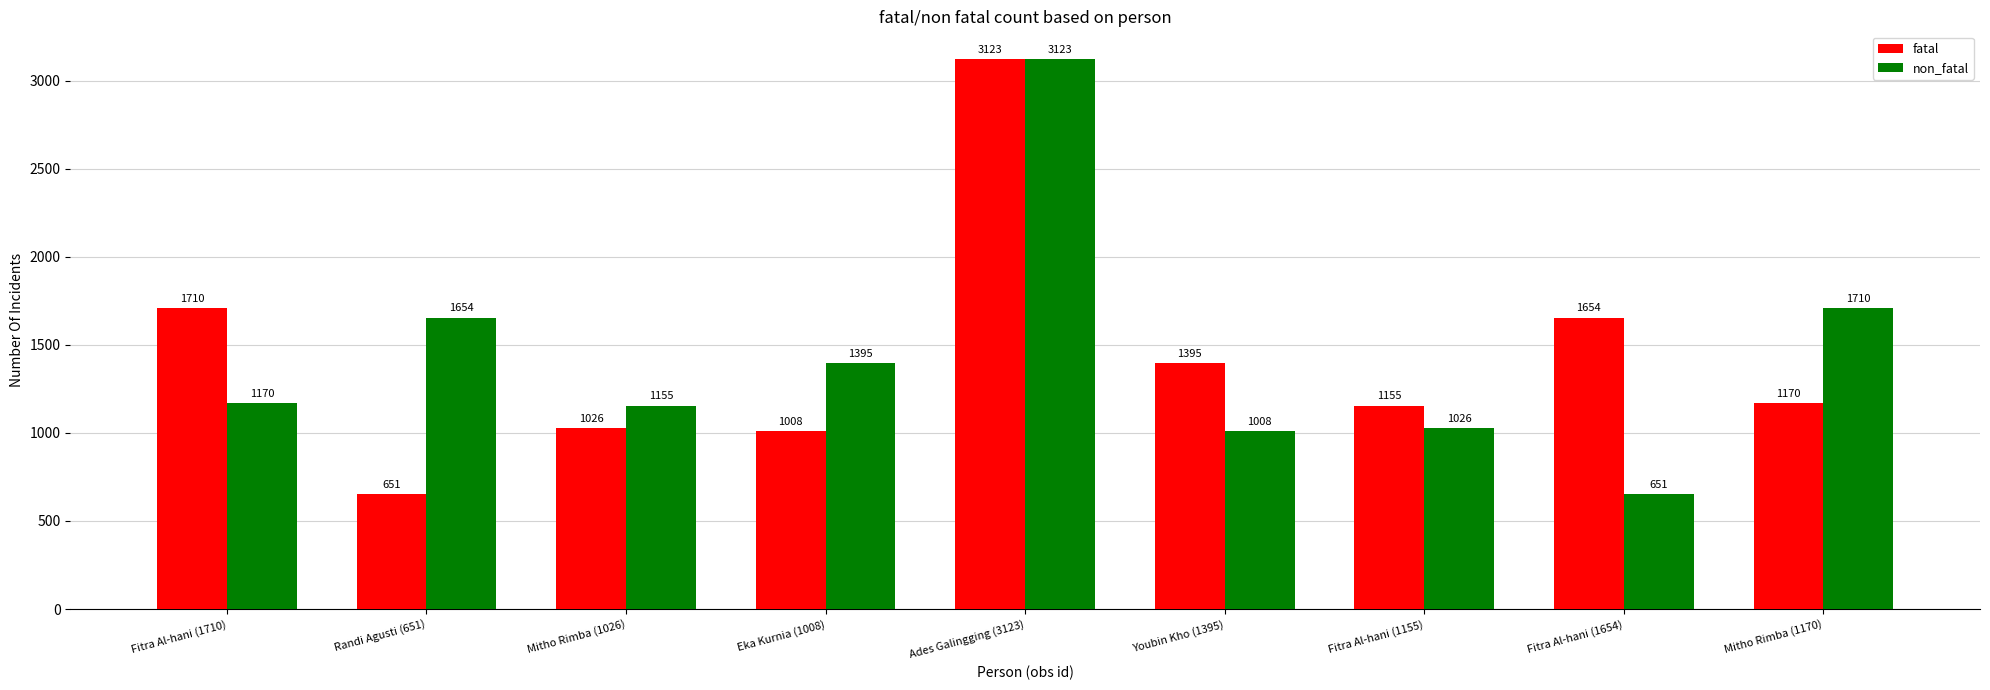

What are all the series names shown in the legend?

fatal, non_fatal